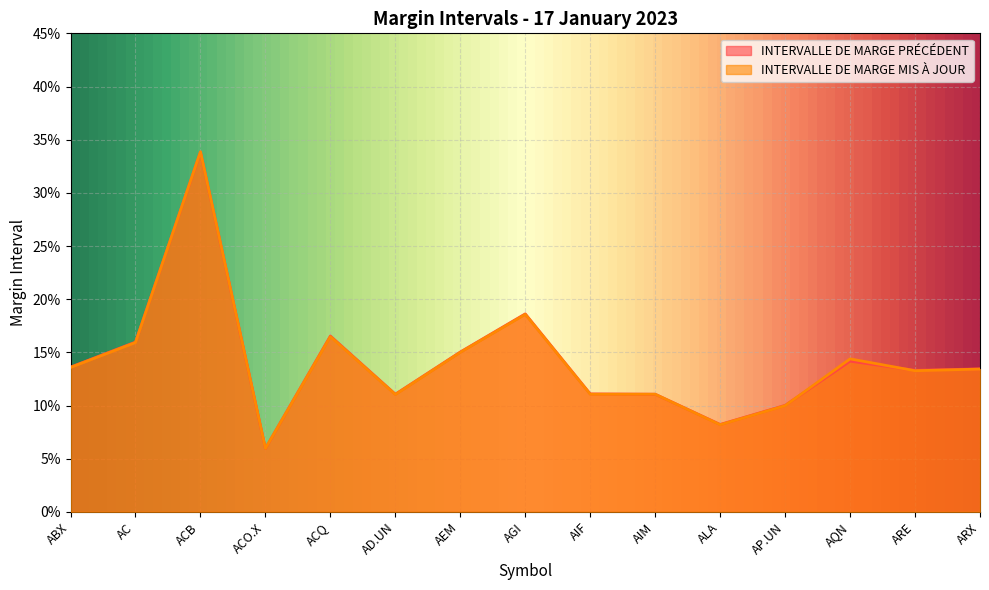

What is the value of the INTERVALLE DE MARGE MIS À JOUR point at the 1st from the left?

0.1